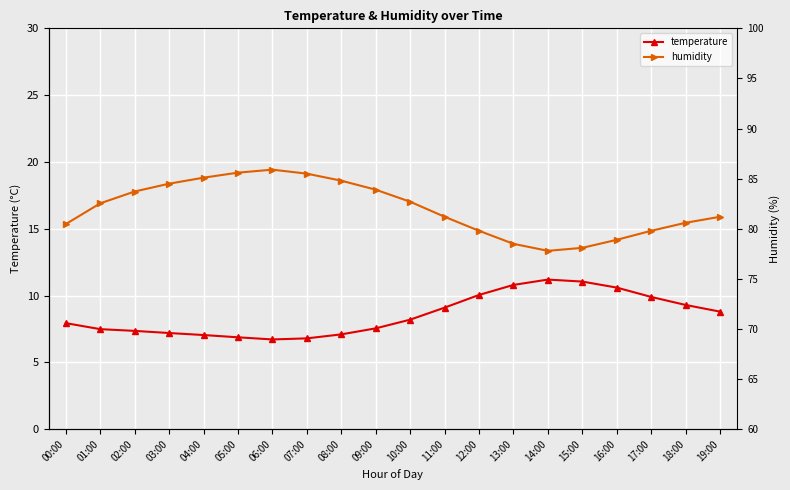

What is the difference between the maximum and minimum values in the humidity series?

6.1